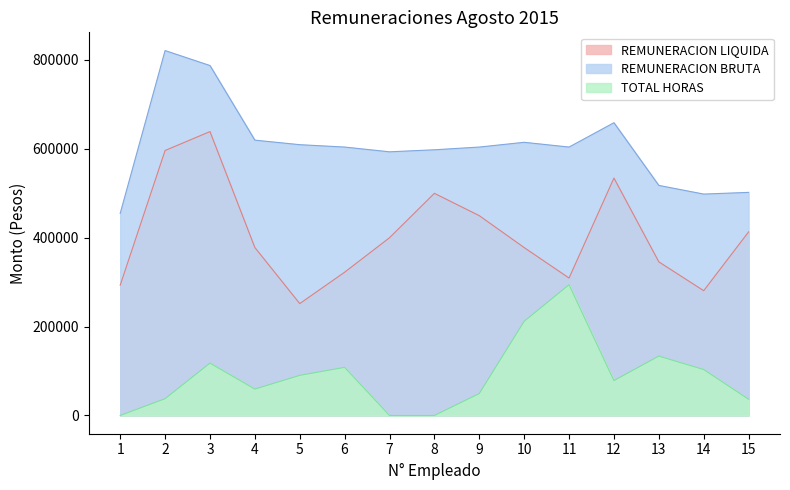

True or false: TOTAL HORAS and REMUNERACION LIQUIDA intersect in this chart.

False